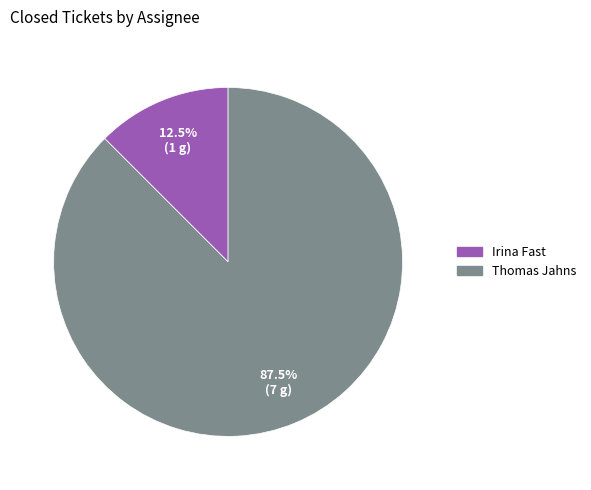

Which category has the biggest portion of the pie?

Thomas Jahns